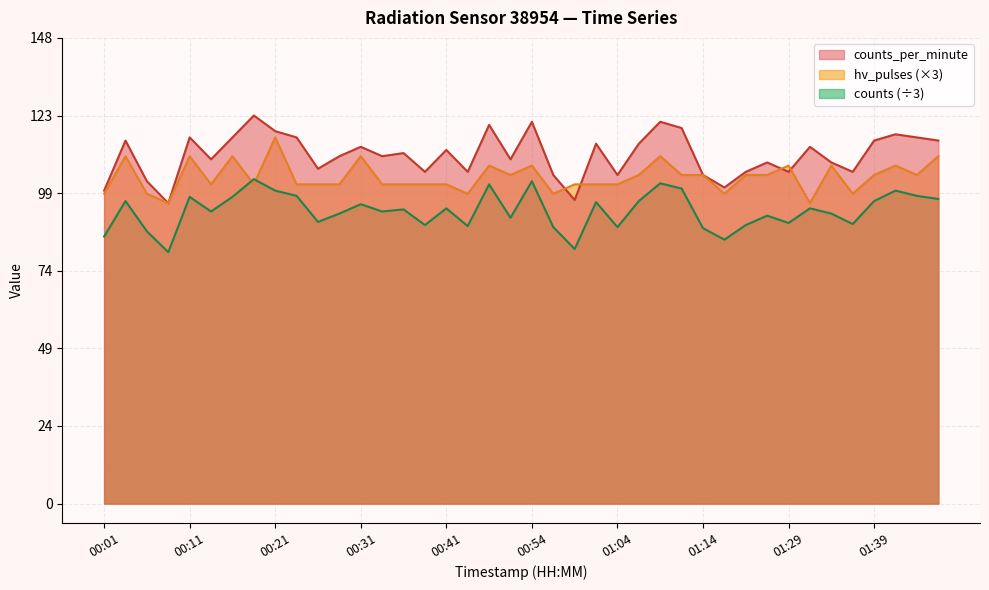

At which category does the data reach its first local peak?

00:04